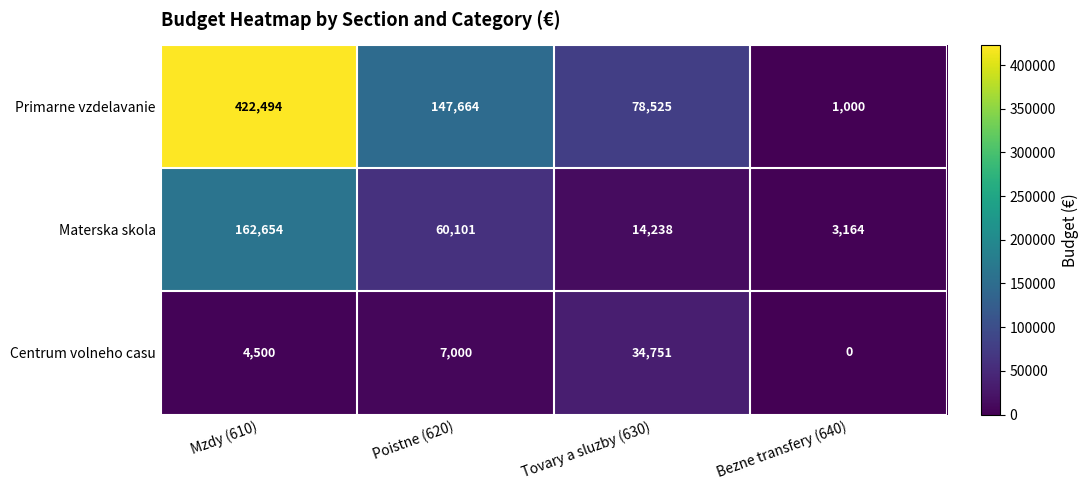

Is it true that Primarne vzdelavanie equals 1000 at Bezne transfery (640)?

True